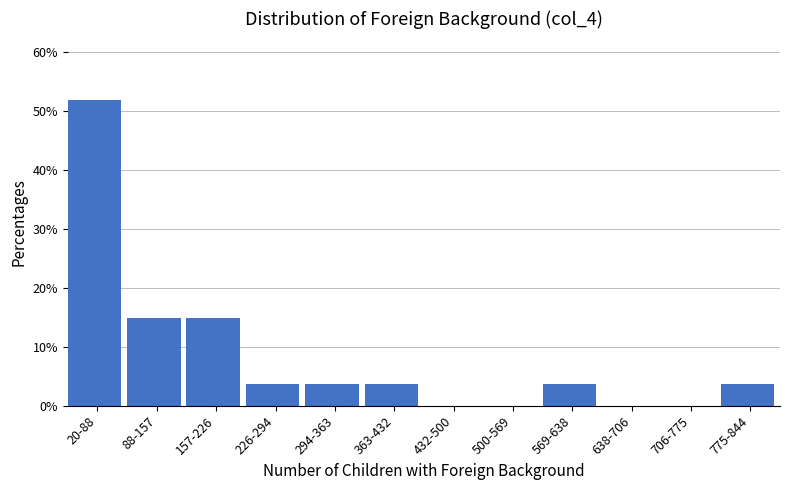

Reading left to right, what are all the values shown in this chart?

20-88=51.9	88-157=14.8	157-226=14.8	226-294=3.7	294-363=3.7	363-432=3.7	432-500=0.0	500-569=0.0	569-638=3.7	638-706=0.0	706-775=0.0	775-844=3.7